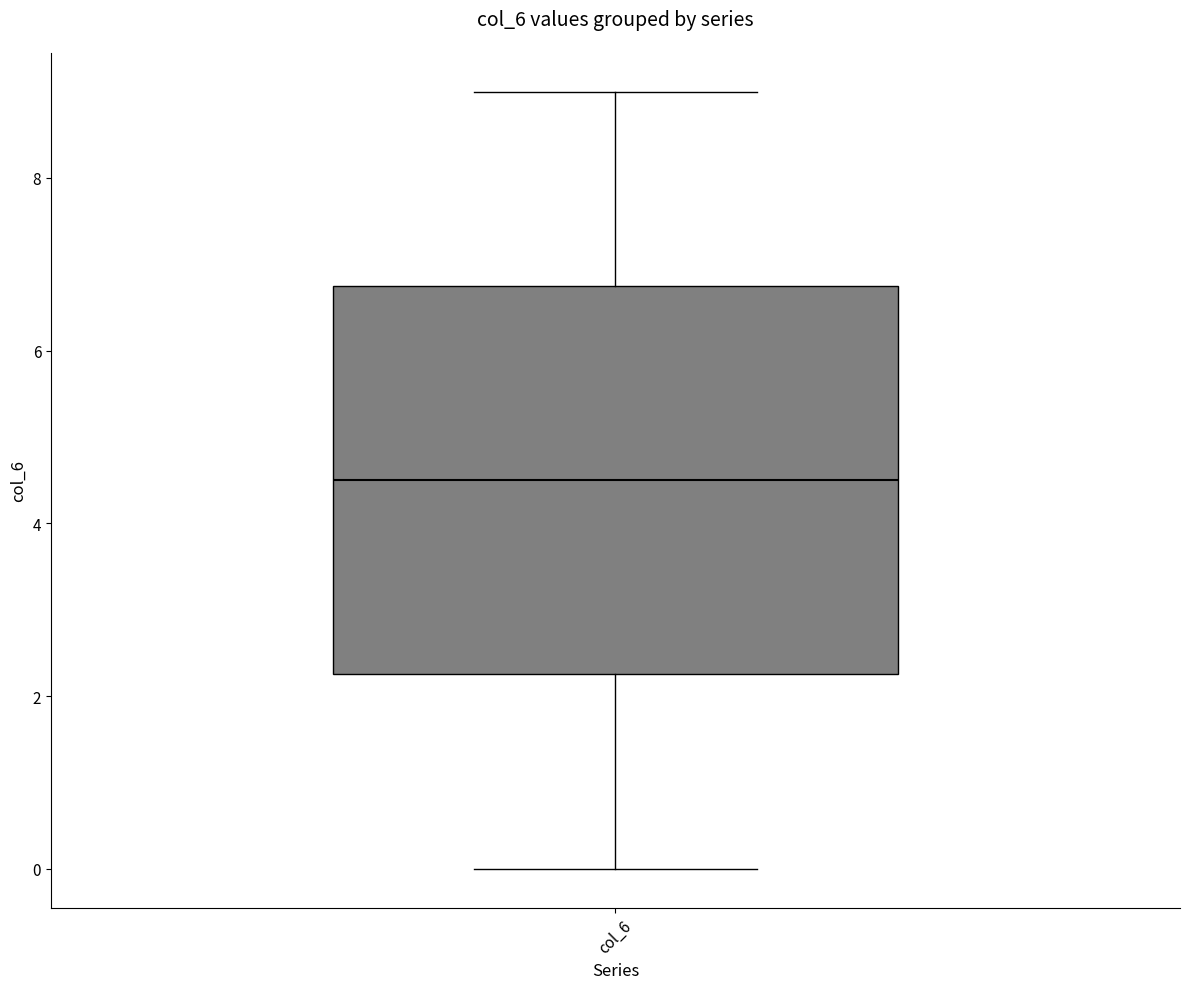

Read this box plot against the y-axis: the position of the median line, the range covered by the box, and the ends of both whiskers. The values are not printed on the chart, so give them approximately, as read against the axis.

median 4.6, box 2.2 to 6.8, whiskers 0.0 to 9.0